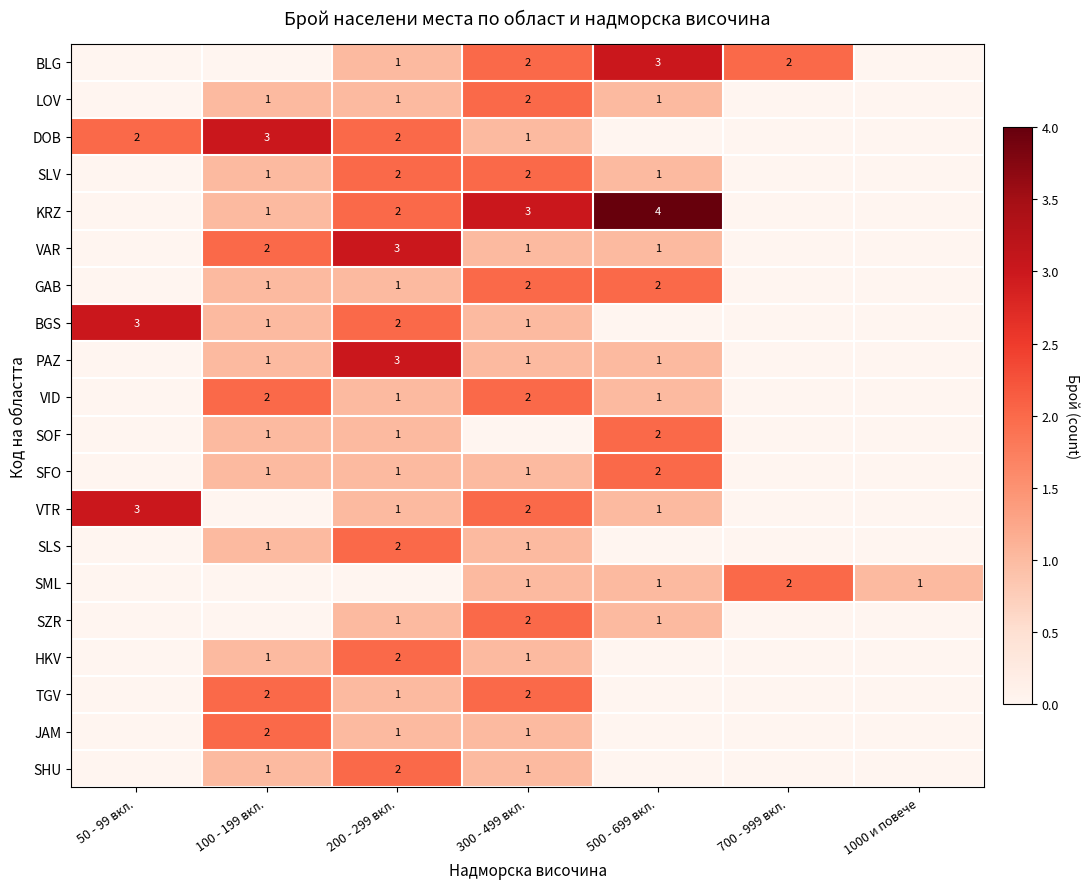

At how many categories does at least one series exceed 3?

1